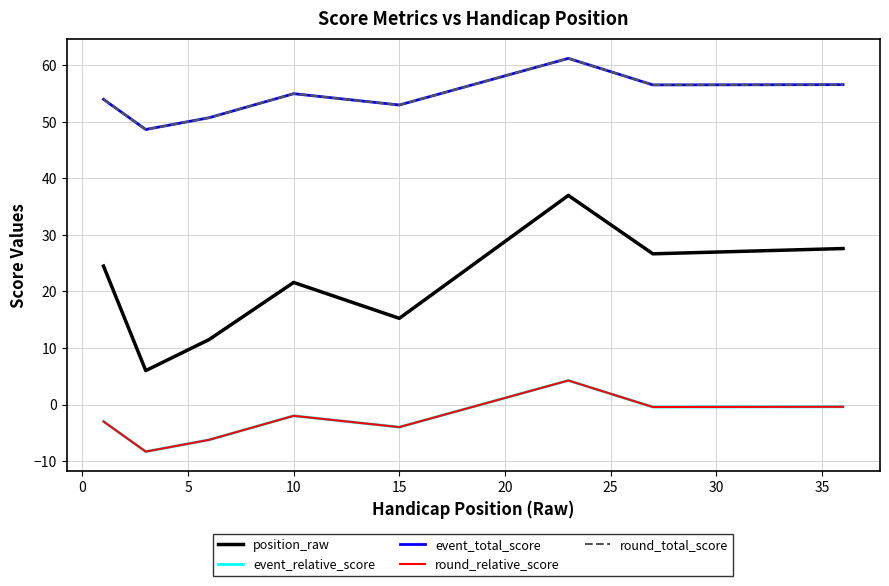

Does the chart display data point markers on the line(s)?

No